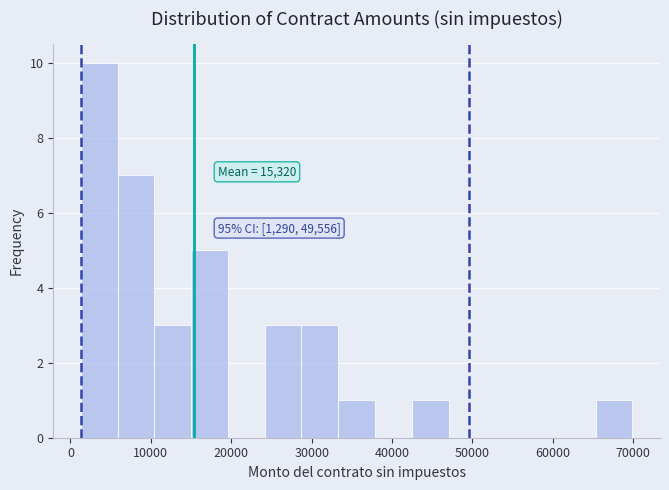

Which range on the x-axis has the tallest bar?

1000 to 6000